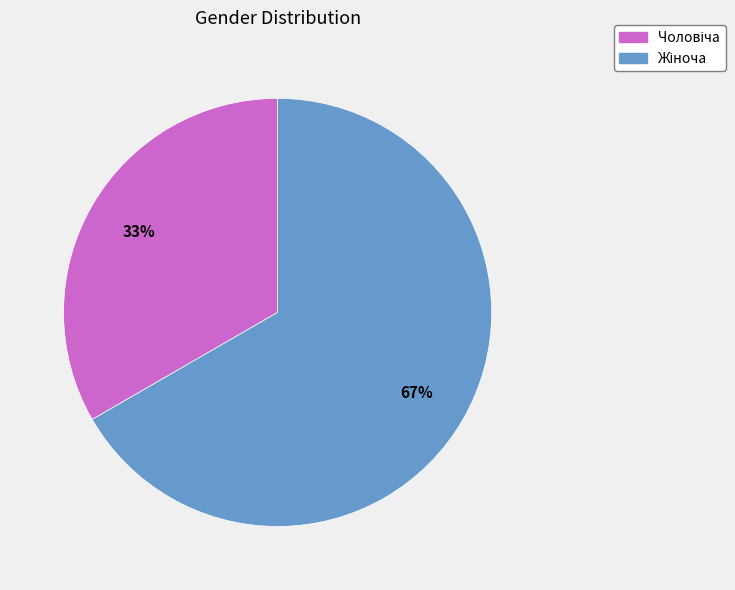

Is there a majority slice in this chart?

Yes